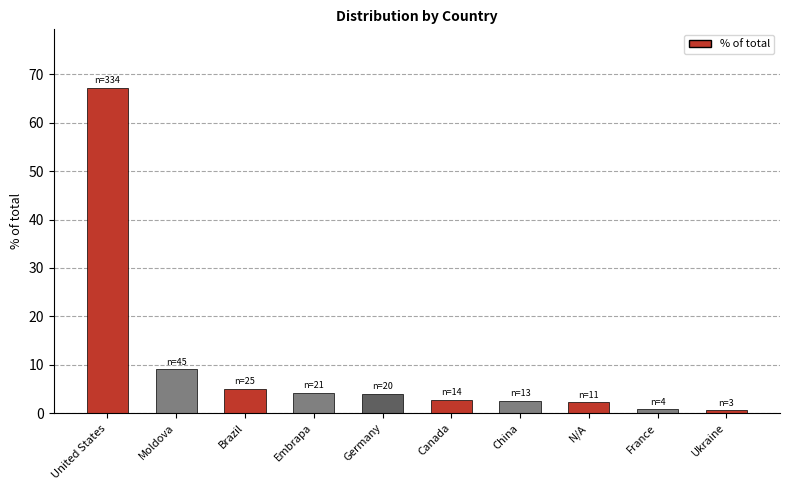

How many bars are there in total?

10